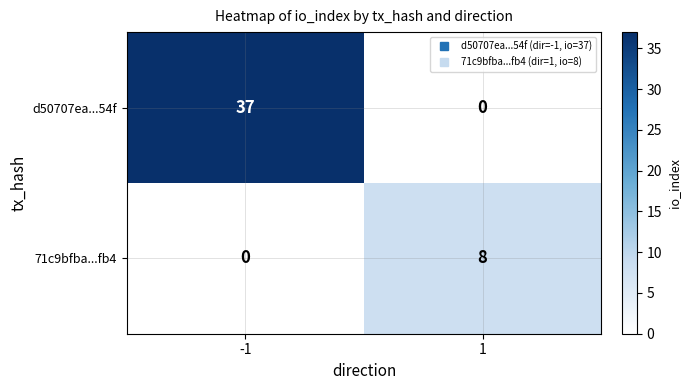

What is the difference between the d50707ea...54f values at 1 and -1?

37